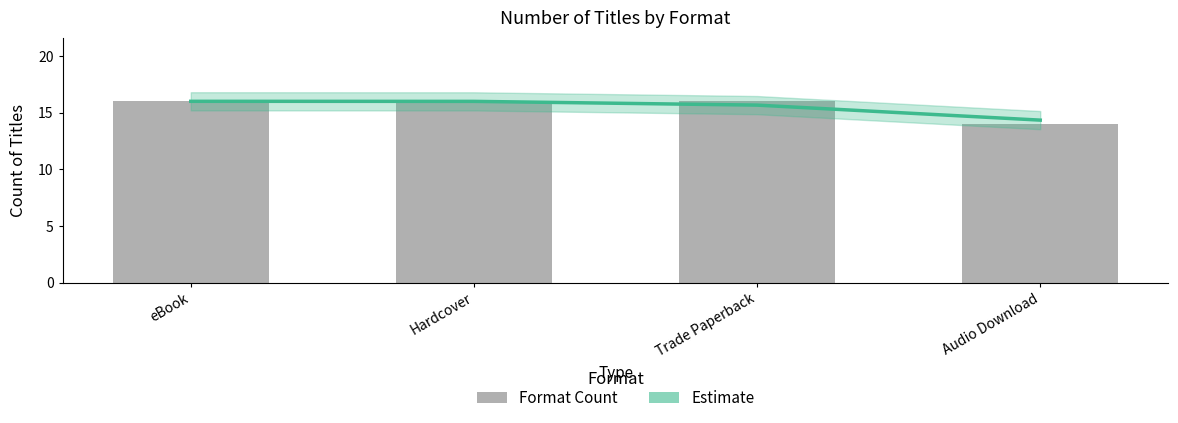

What is the maximum value for Estimate?

16.0